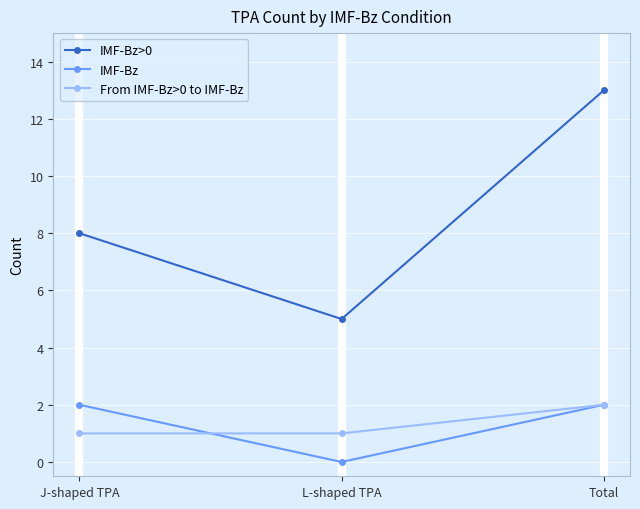

Reading left to right, transcribe all the data shown in this chart.

IMF-Bz>0: 8	5	13
IMF-Bz: 2	0	2
From IMF-Bz>0 to IMF-Bz: 1	1	2